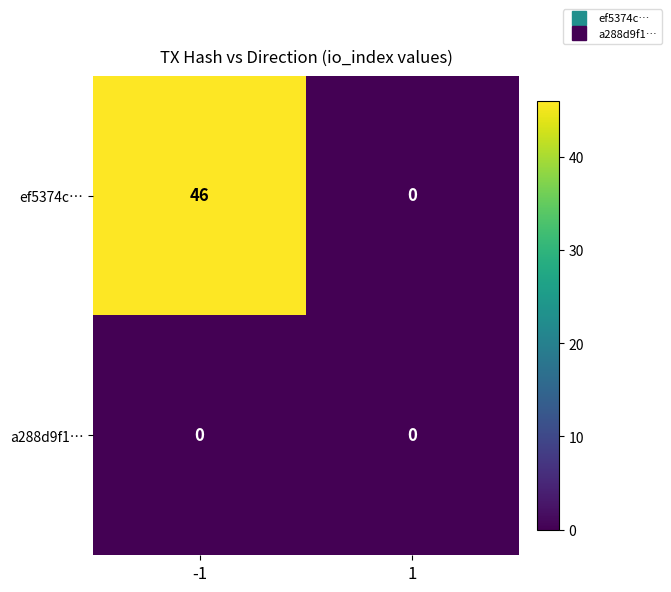

Reading right to left, extract all data points from this chart.

ef5374c…: 1=0	-1=46
a288d9f1…: 1=0	-1=0